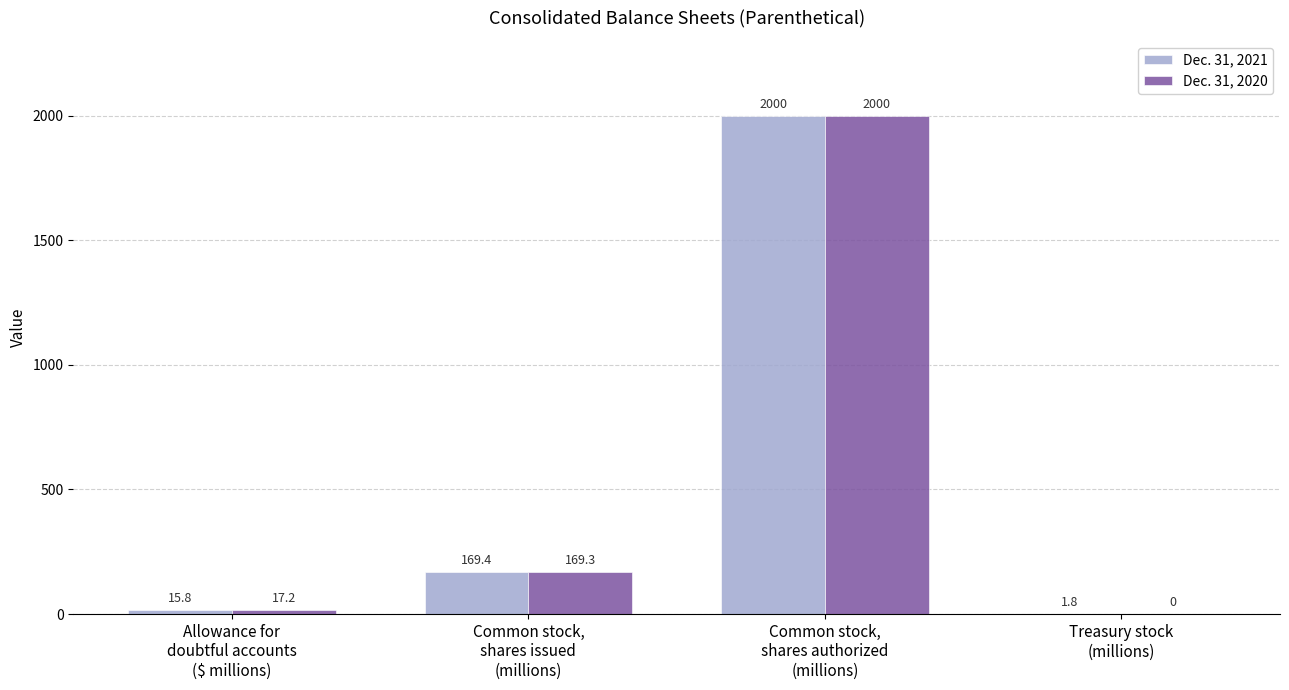

Which series has the largest total across all categories?

Dec. 31, 2021